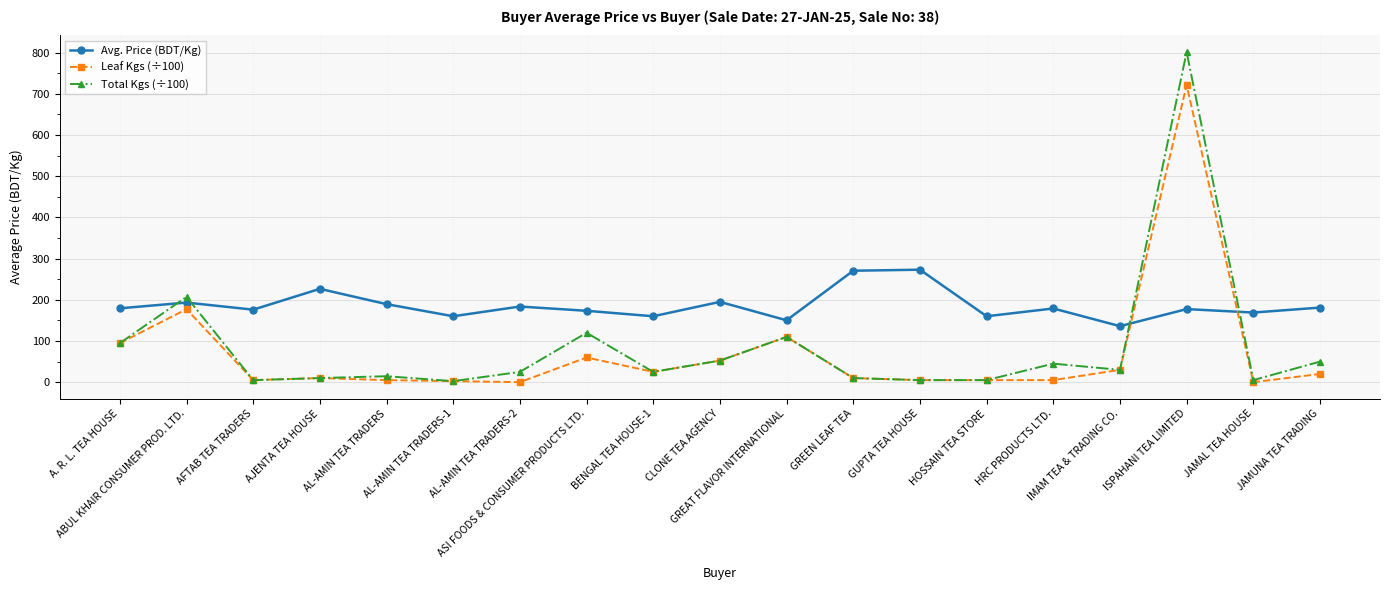

Rank the series by their maximum value, from lowest to highest.

Avg. Price (BDT/Kg), Leaf Kgs (÷100), Total Kgs (÷100)